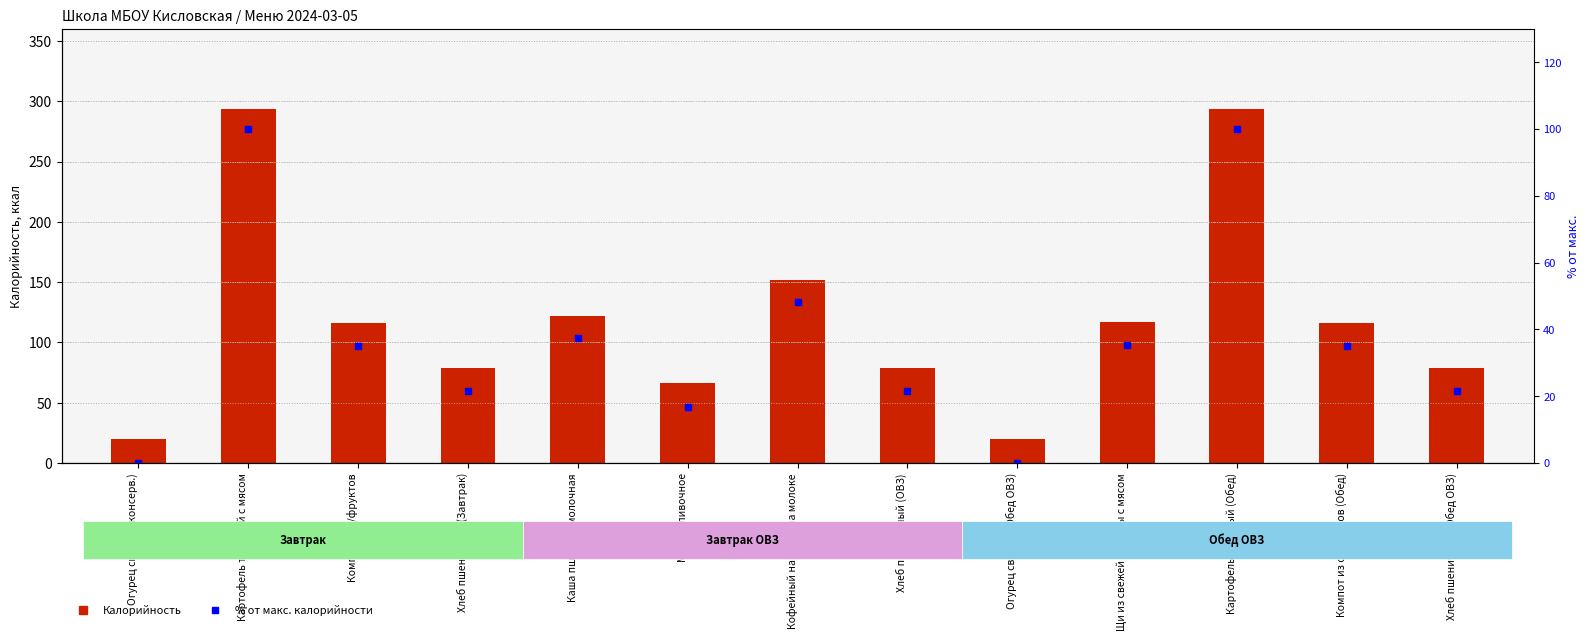

Count the number of categories in the chart.

13